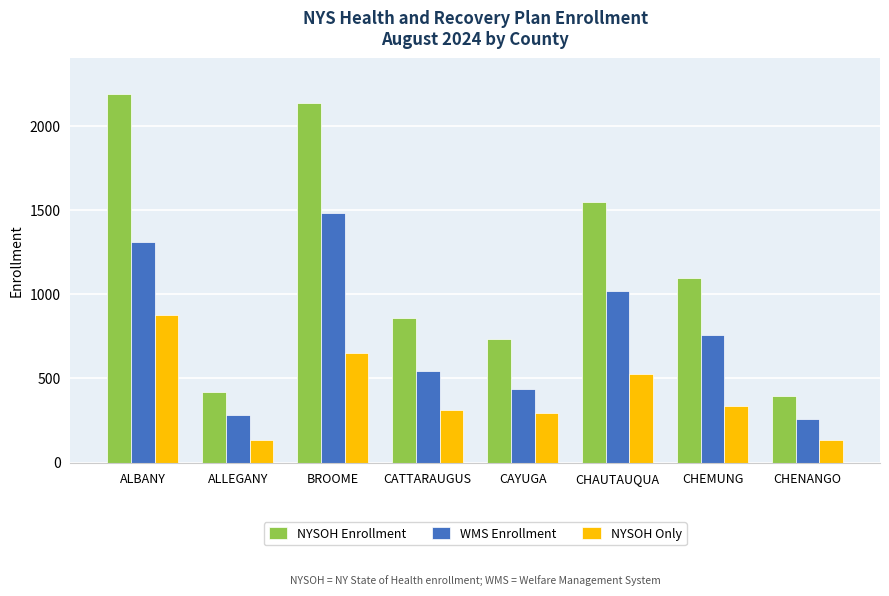

How many bars are there in total?

24